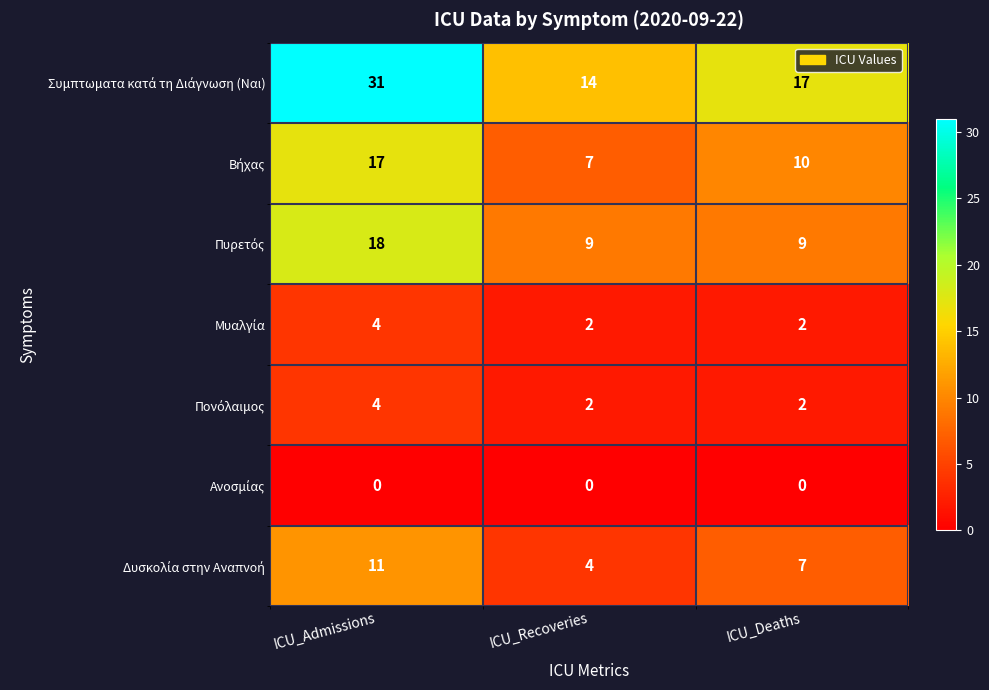

Which label corresponds to the largest value in the chart?

ICU_Admissions